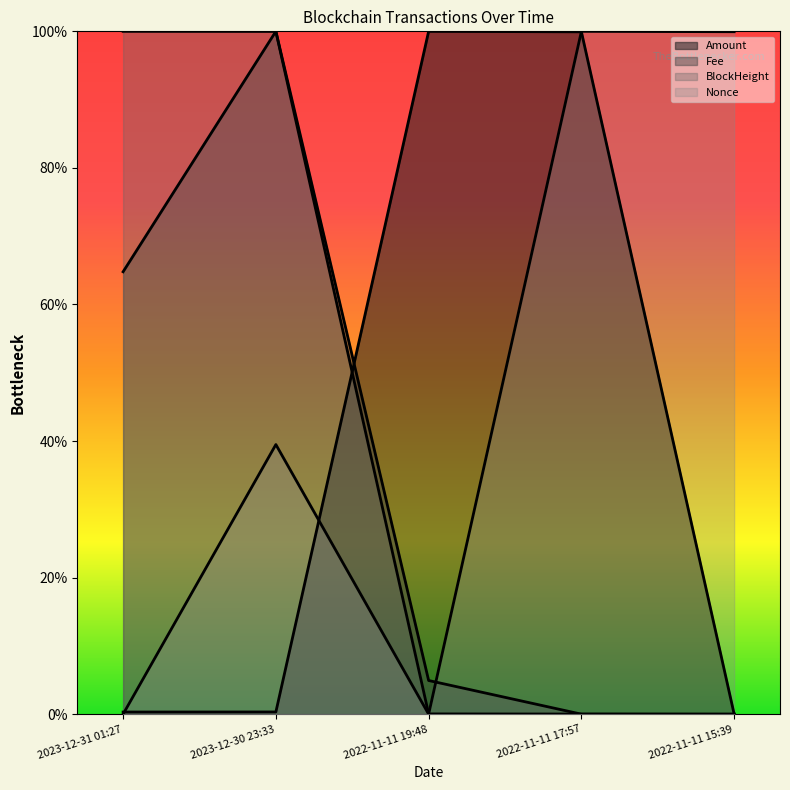

Reading left to right, list all the values displayed in this chart.

Amount: 0.3	0.3	100.0	99.9	0.0
Fee: 64.8	100.0	4.9	0.0	0.0
BlockHeight: 100.0	100.0	0.0	0.0	0.0
Nonce: 0.0	39.5	0.0	100.0	99.9